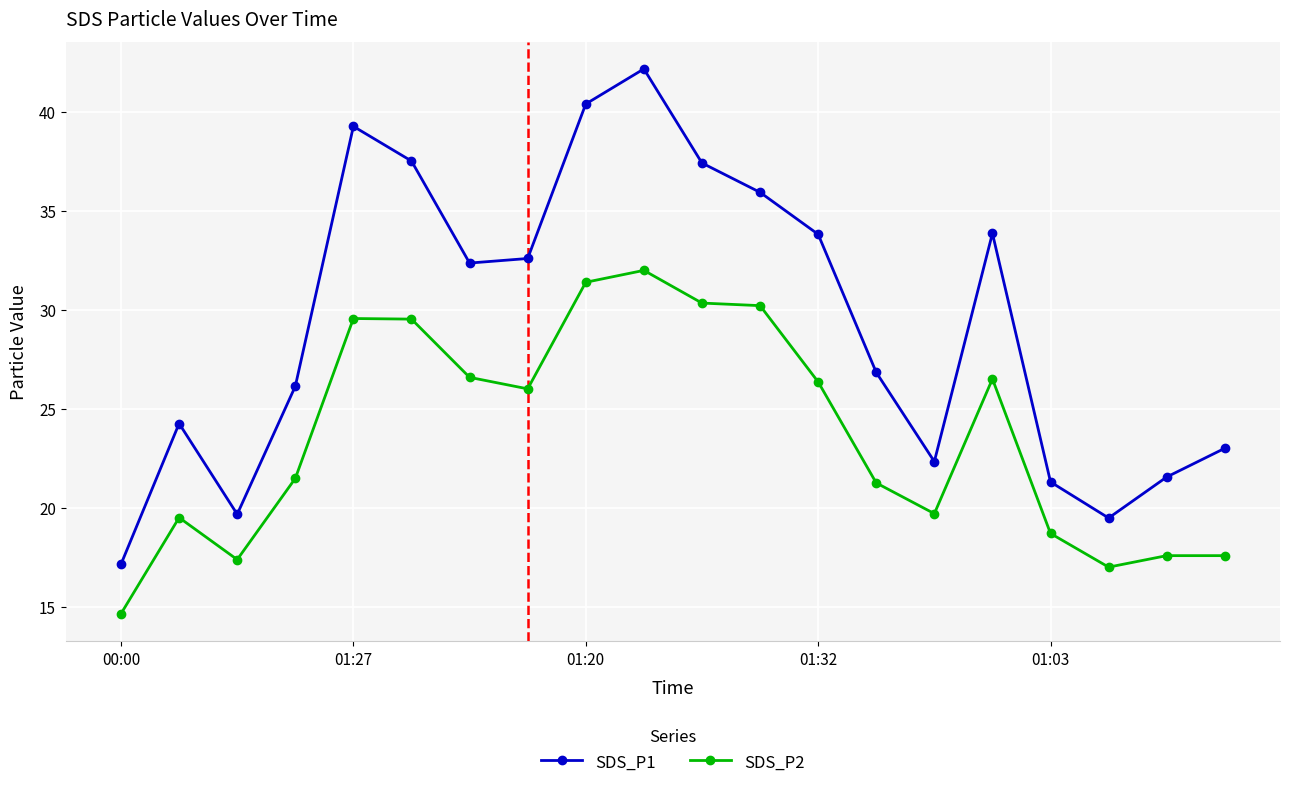

True or false: SDS_P2 and SDS_P1 intersect in this chart.

False